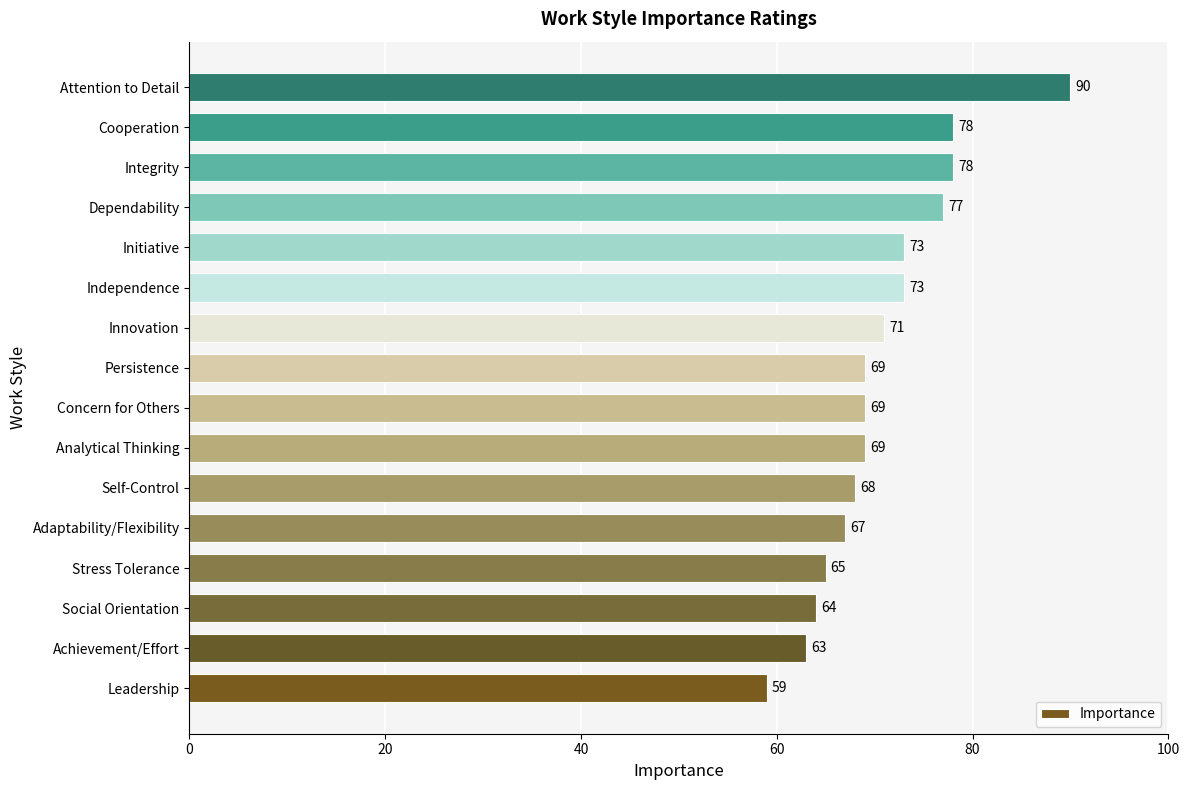

What is the sum of all values?

1133